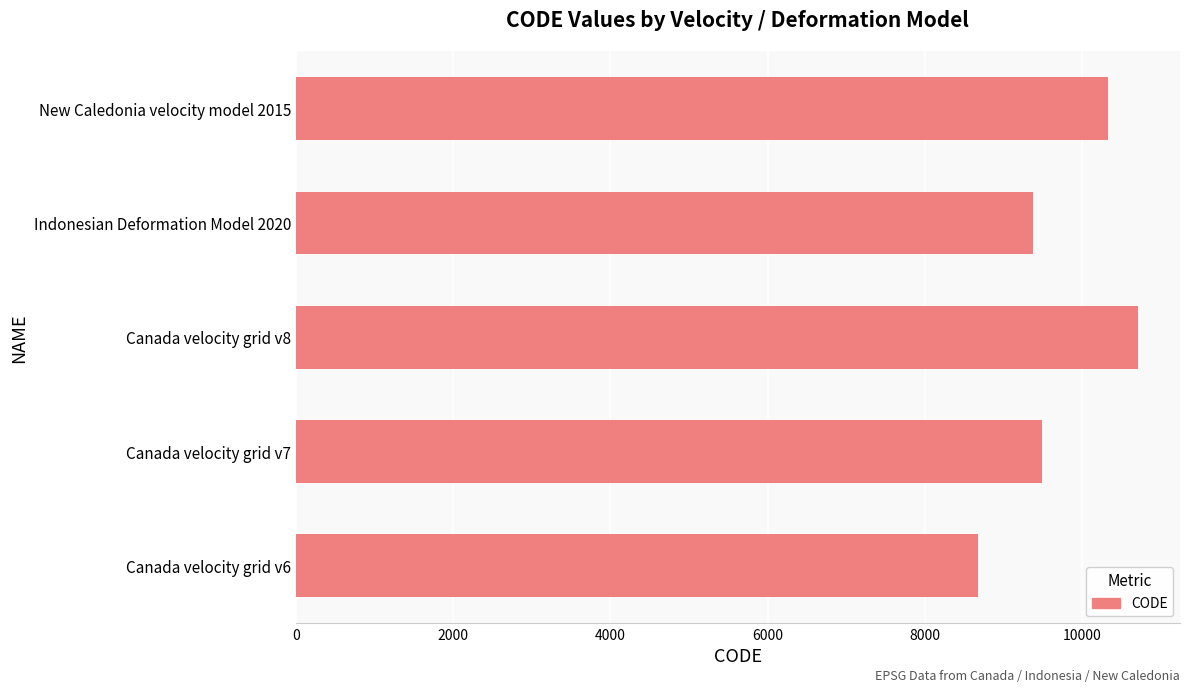

Is it true that the value at Canada velocity grid v8 is 3583?

False